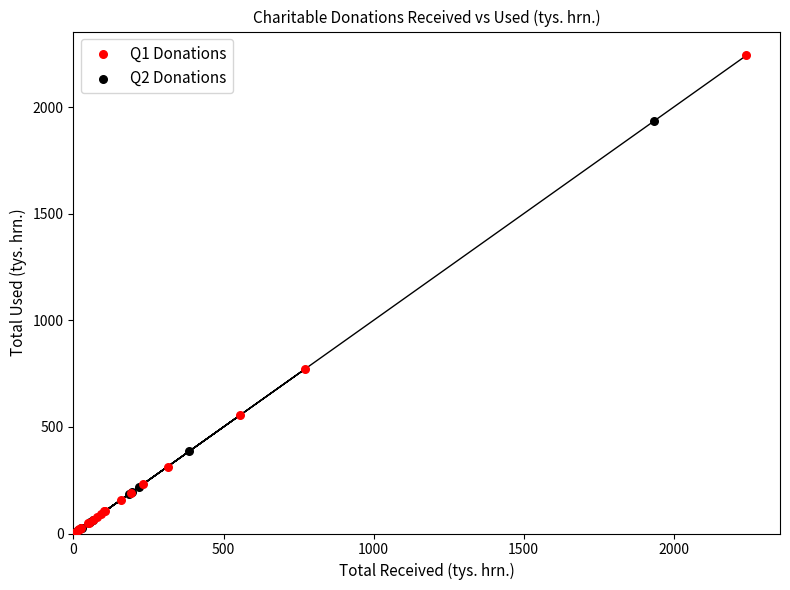

Which series has the largest Y range (max minus min)?

Q1 Donations